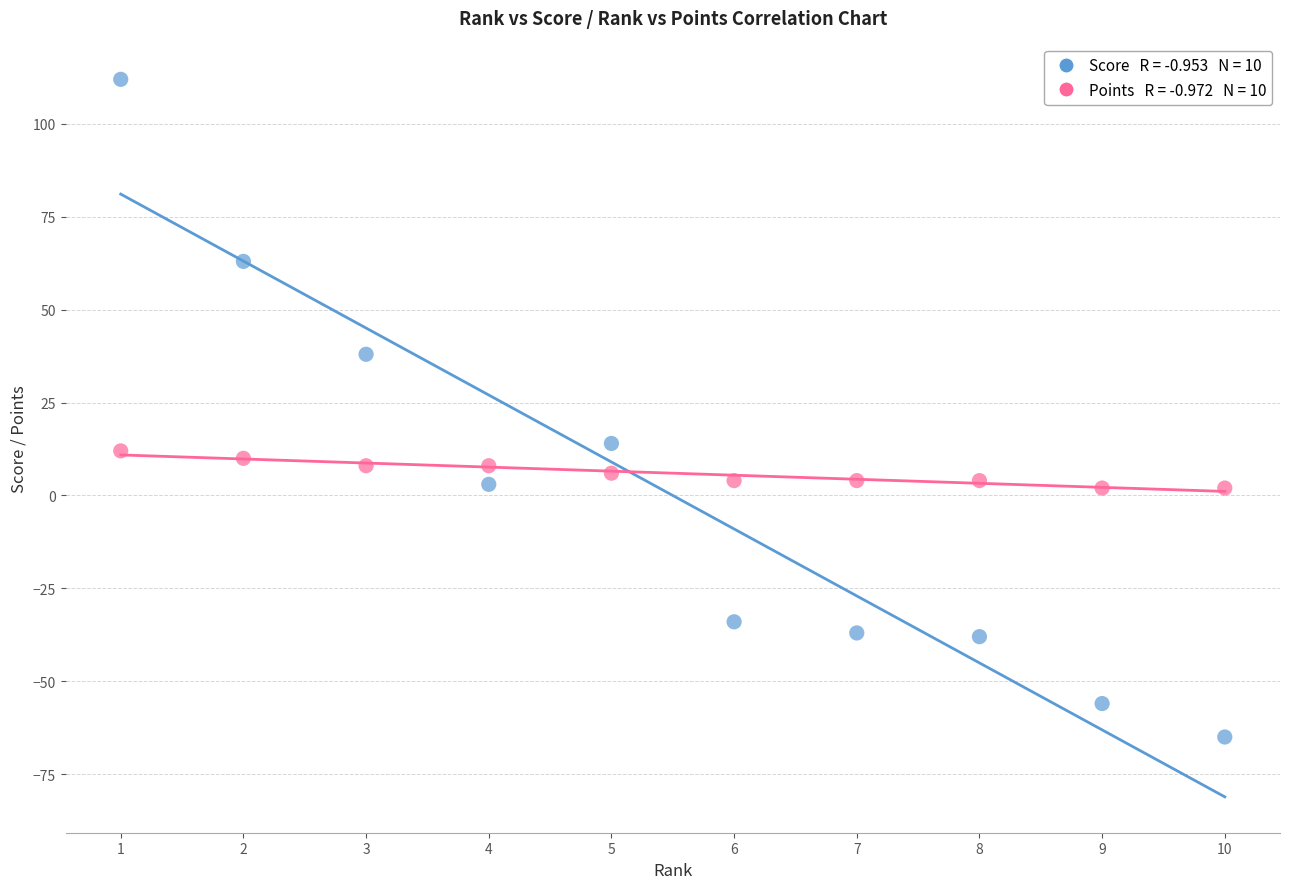

Across all data points, what is the range of X values (max minus min)?

9